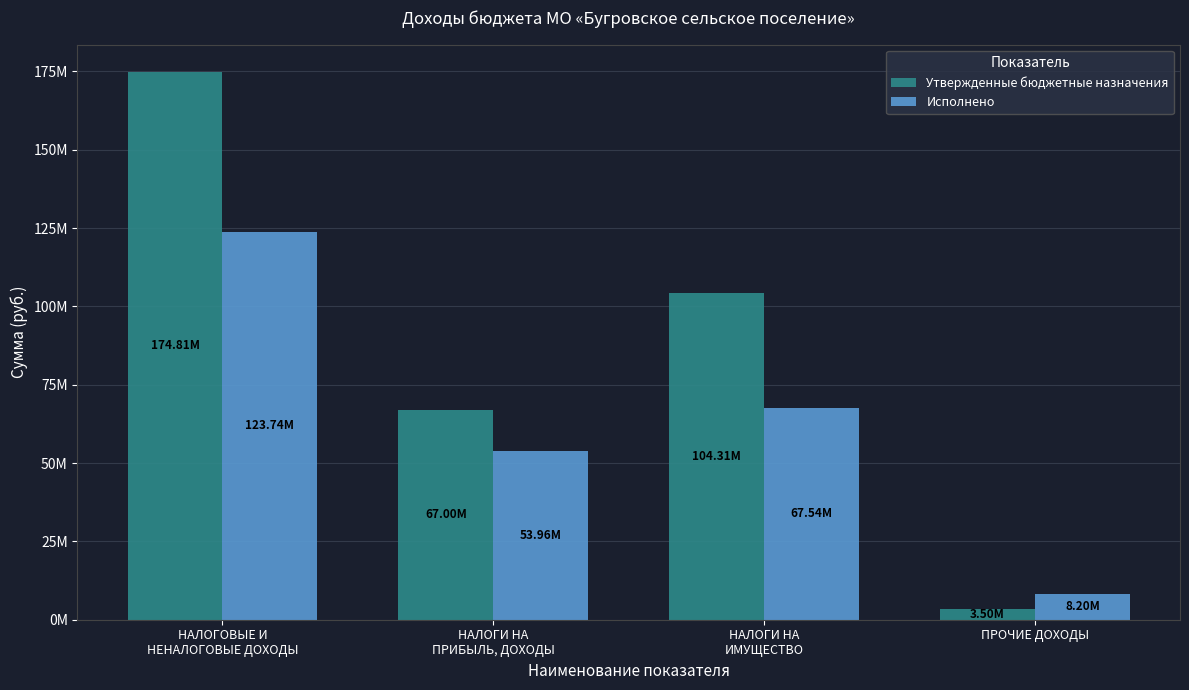

What is the difference between the highest and lowest values at НАЛОГИ НА
ПРИБЫЛЬ, ДОХОДЫ?

13037229.1